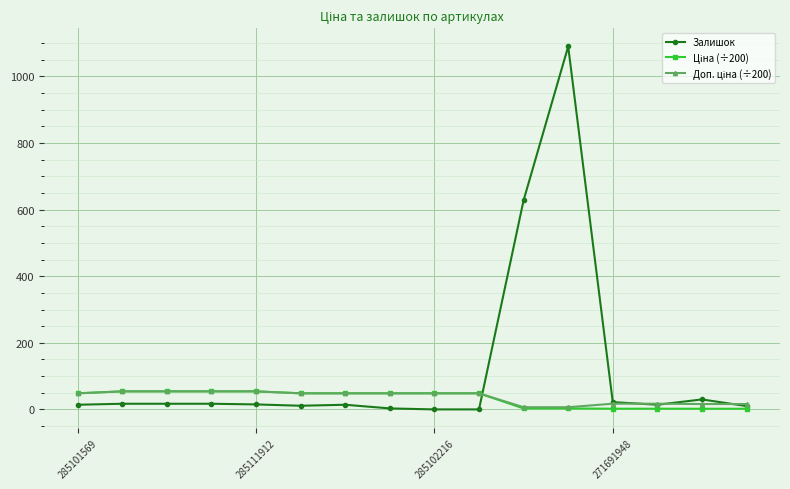

What is the maximum value shown in the chart?

1090.0